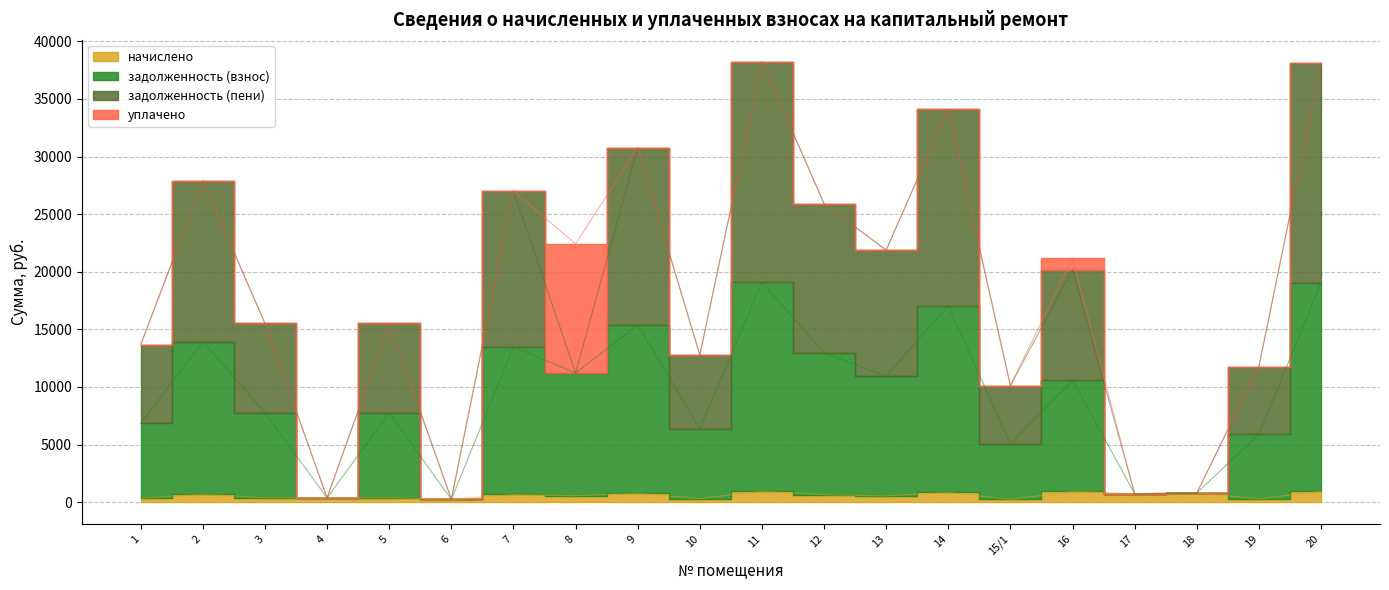

Is it true that задолженность (пени) equals 256.3 at 18?

False